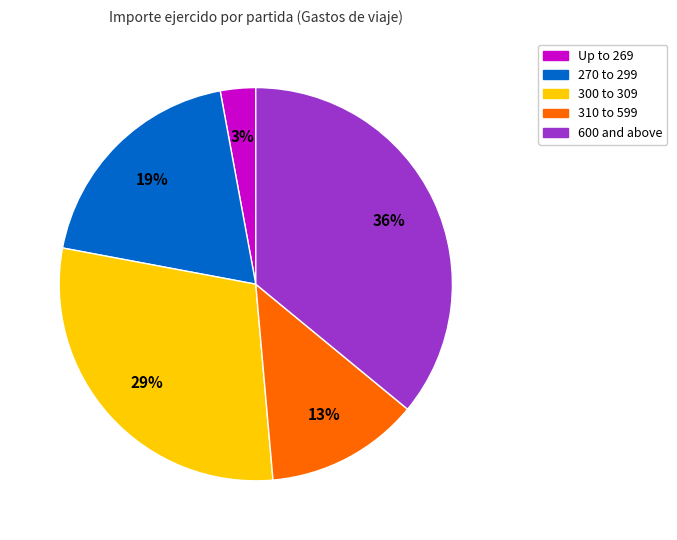

How many slices are in this pie chart?

5